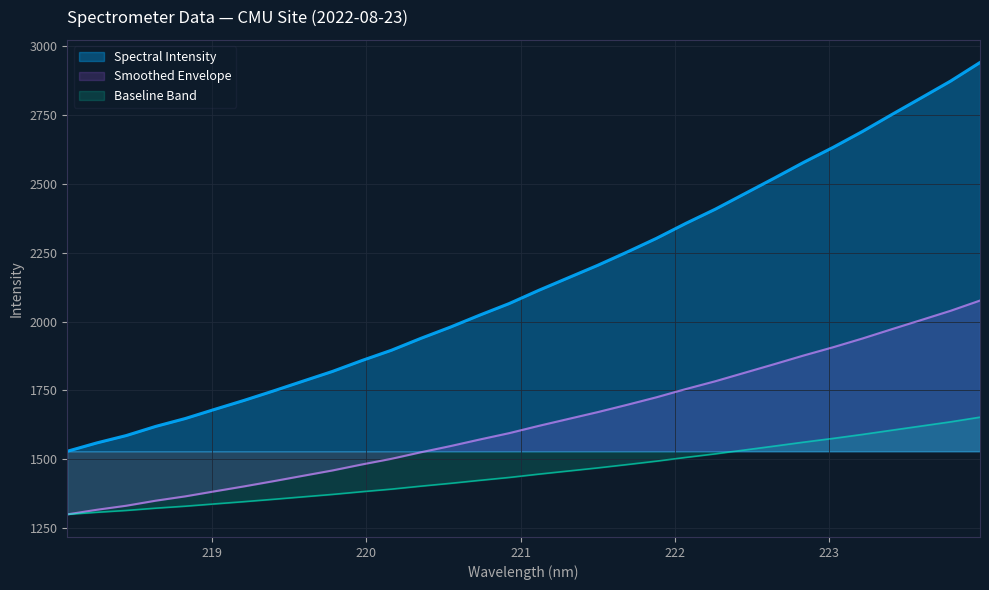

What is the change in value from 220.3533 to 221.1174?

+174.4